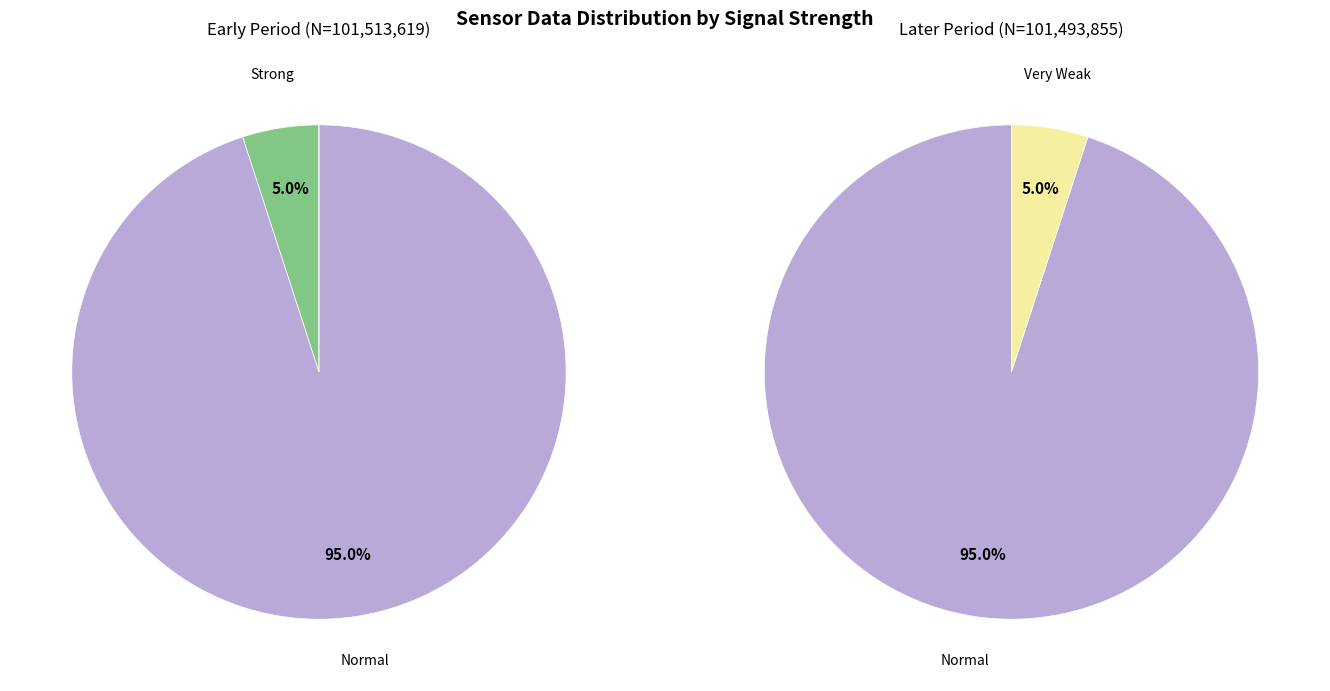

Is 1 the majority of the pie?

No